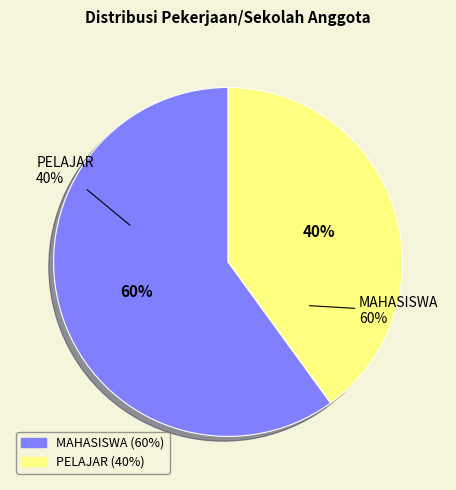

To the nearest percent, what is the combined percentage of MAHASISWA and PELAJAR?

100%